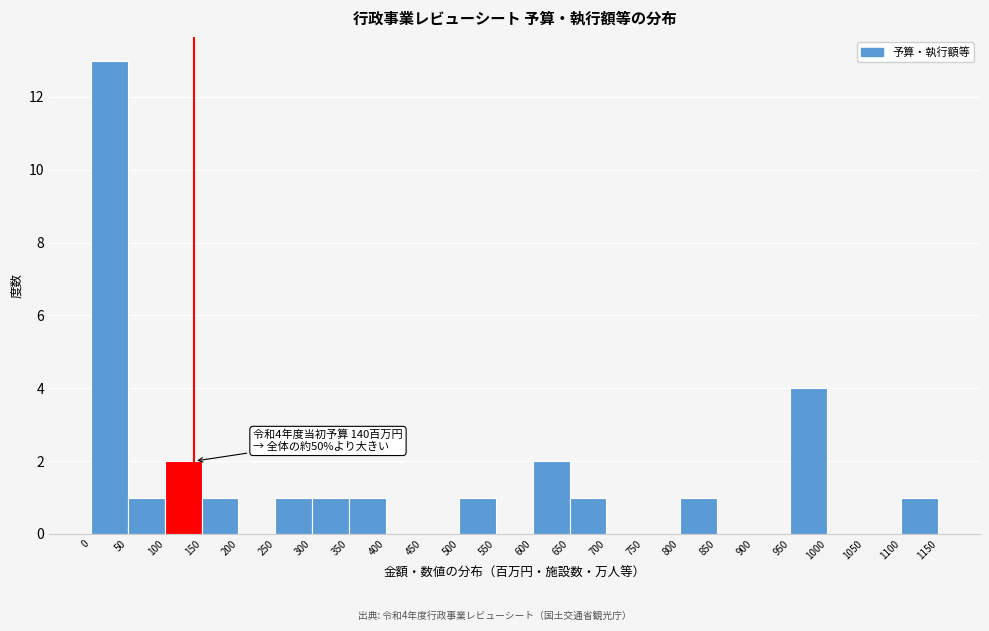

Over which range of the x-axis is the bar tallest?

0 to 50